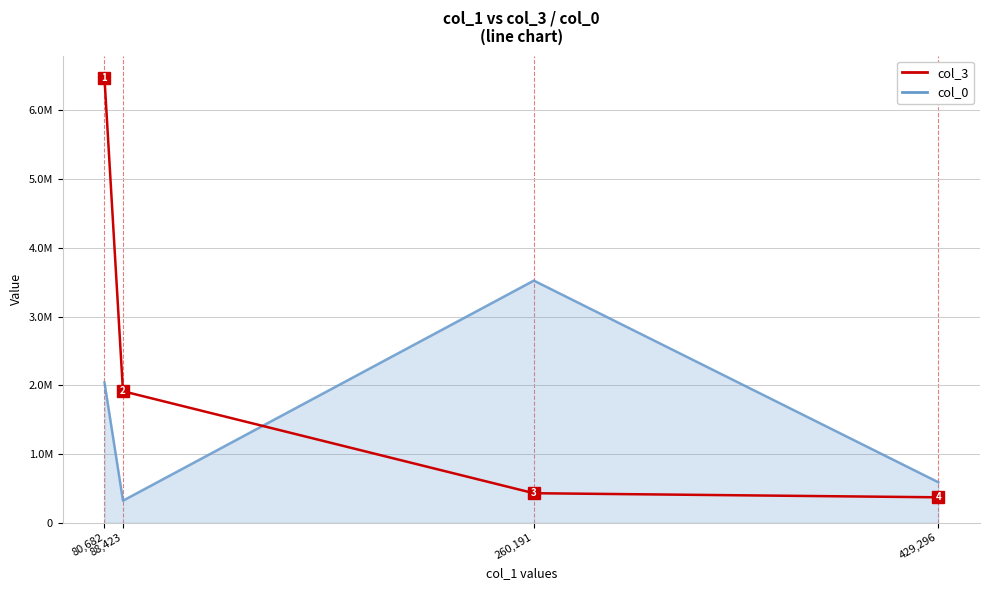

At which label does col_3 first exceed 1912974?

80,682